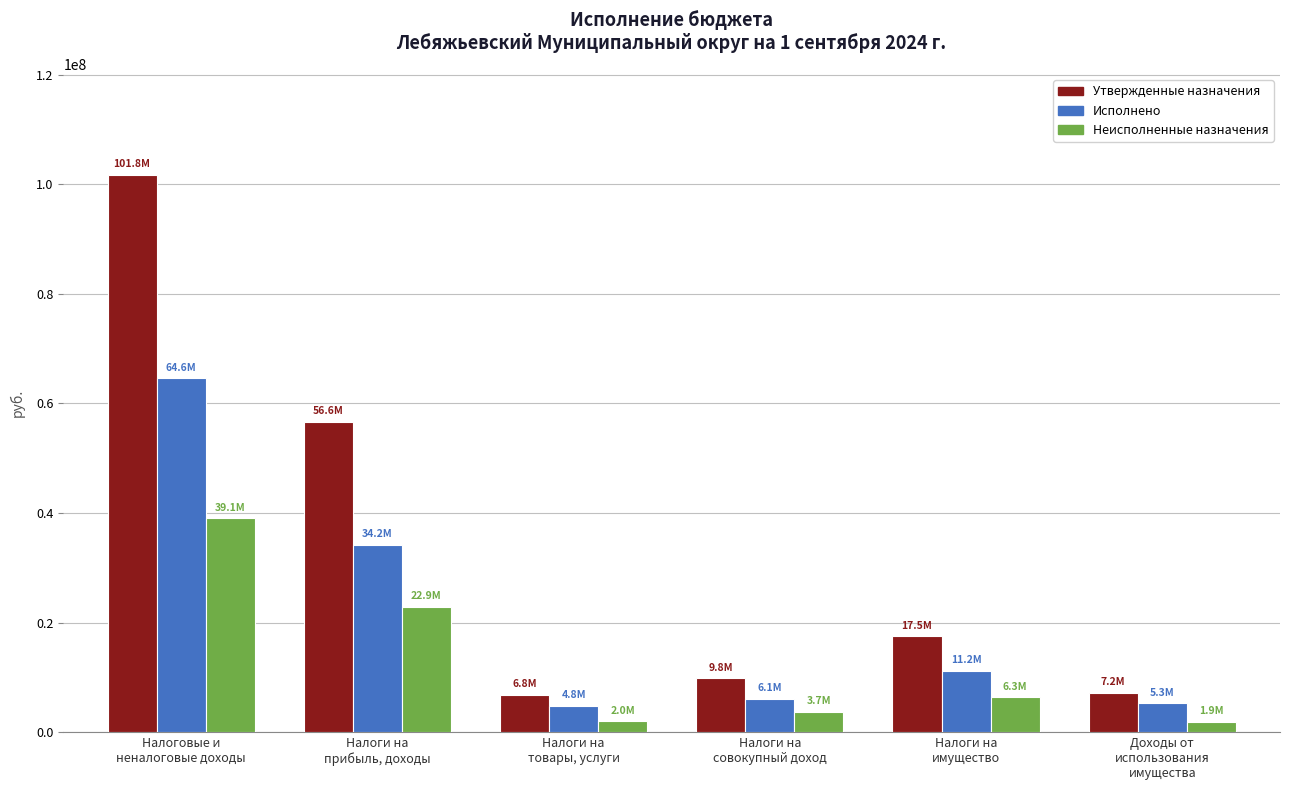

How many groups of bars are there?

6